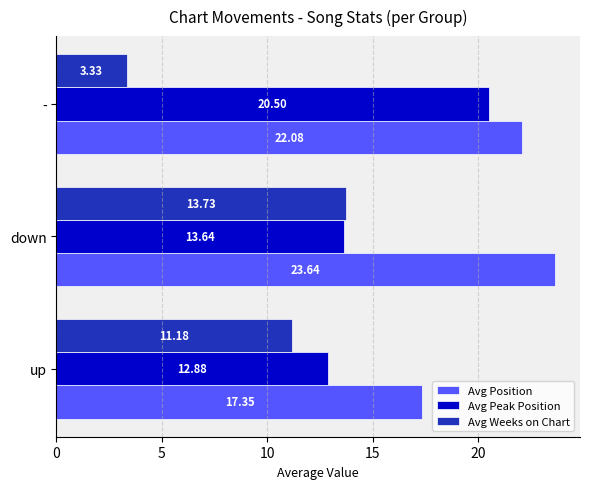

Rank the series by their maximum value, from highest to lowest.

Avg Position, Avg Peak Position, Avg Weeks on Chart